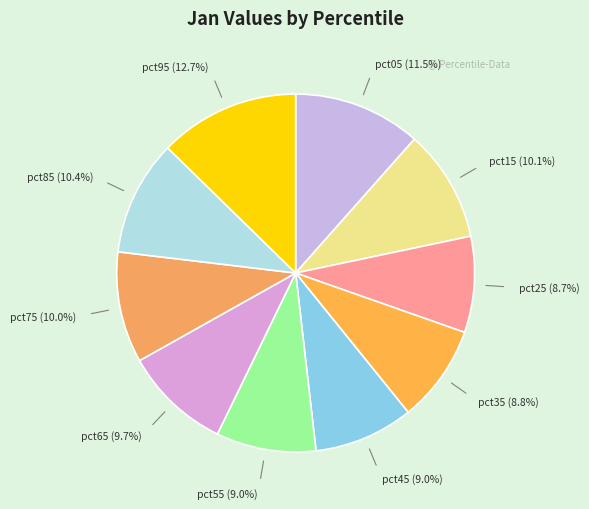

To the nearest percent, what is the average slice percentage?

10%